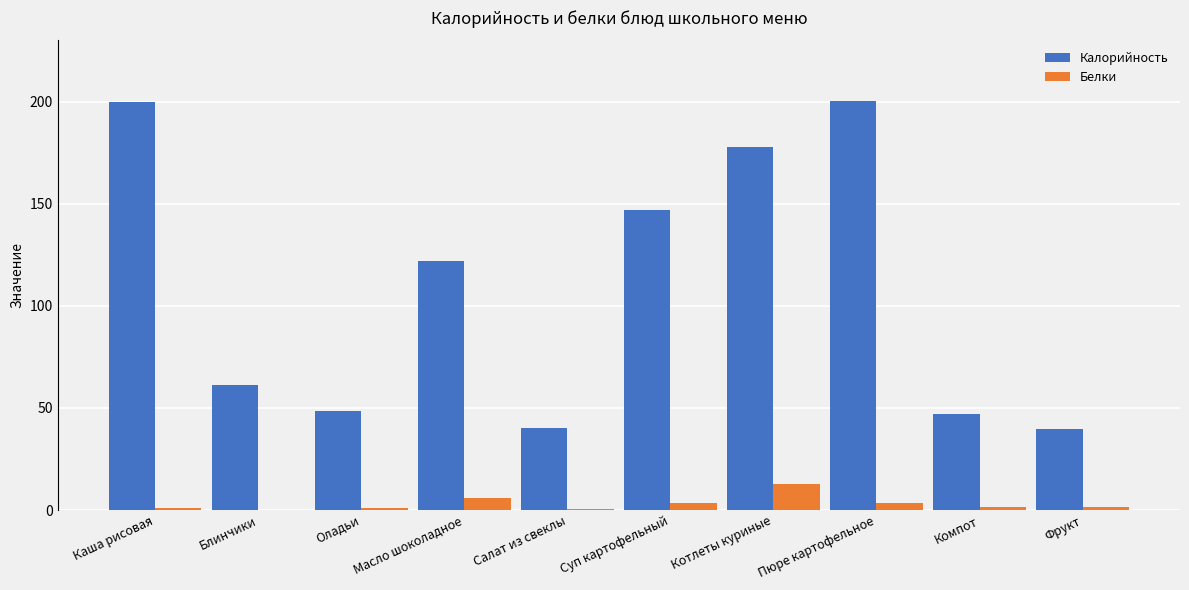

The Калорийность series shows 37.4 at Суп картофельный. True or false?

False